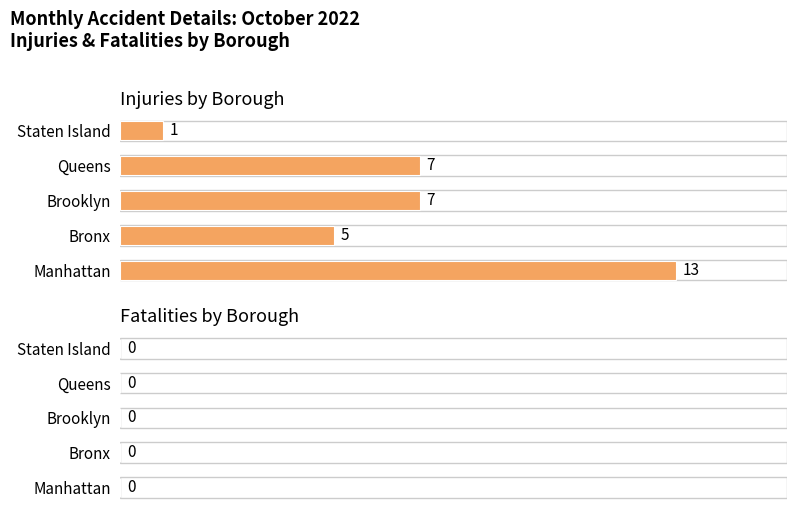

How many bars are there in total?

5